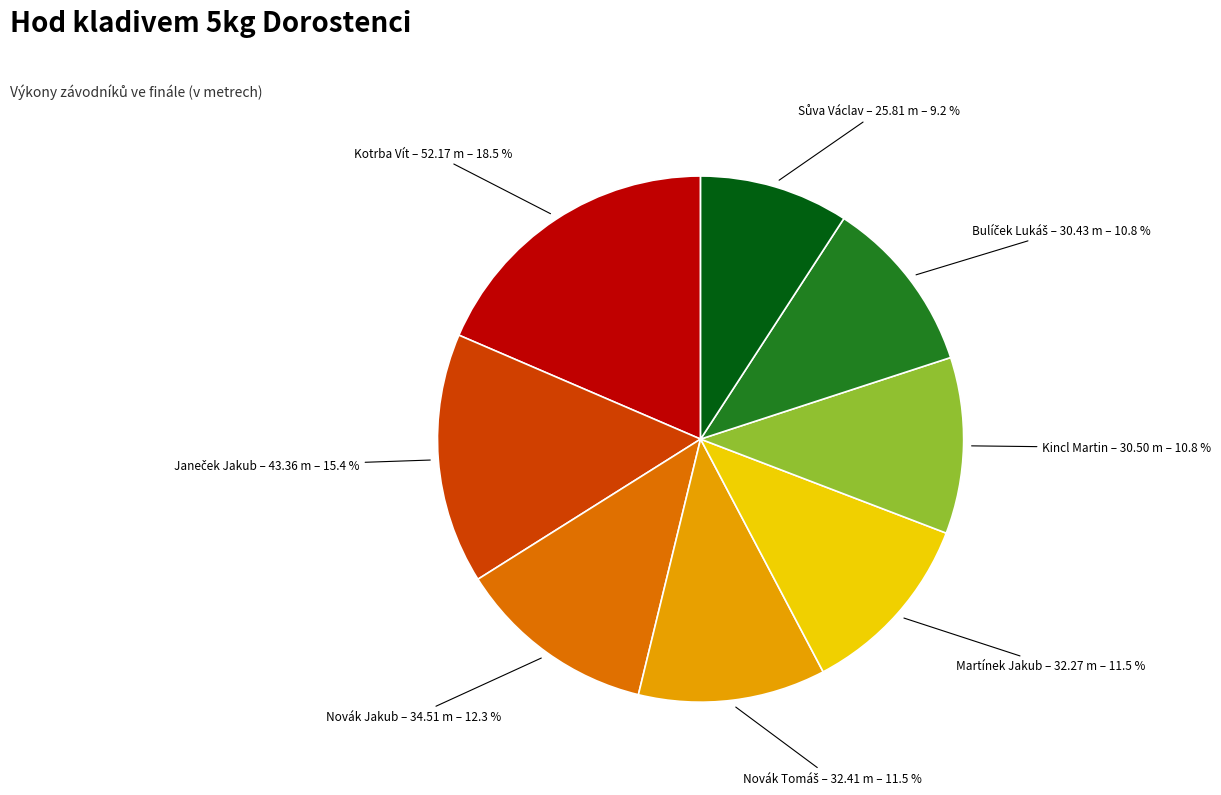

What percentage is NOT represented by Martínek Jakub – 32.27 m – 11.5 %?

88.5%